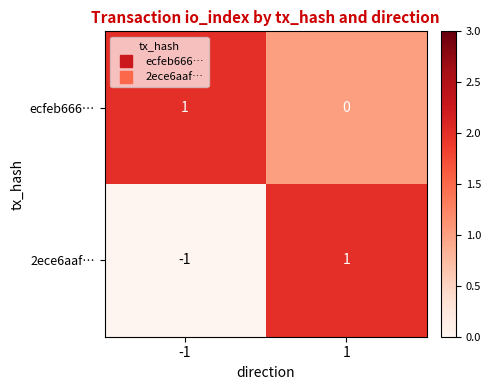

List the series in order of their overall mean, lowest first.

2ece6aaf…, ecfeb666…